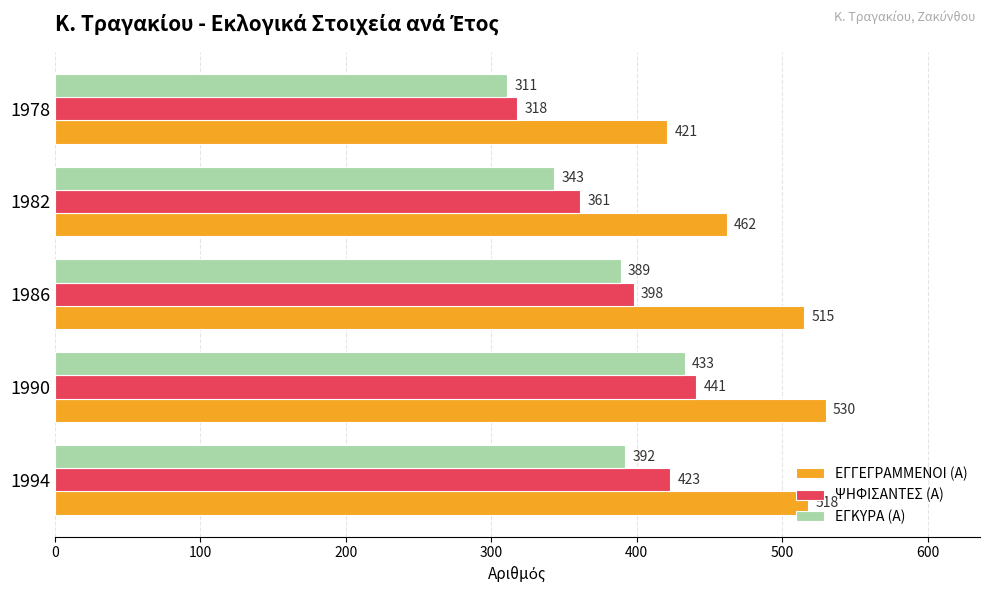

What is the lowest value of the ΨΗΦΙΣΑΝΤΕΣ (Α) series?

318